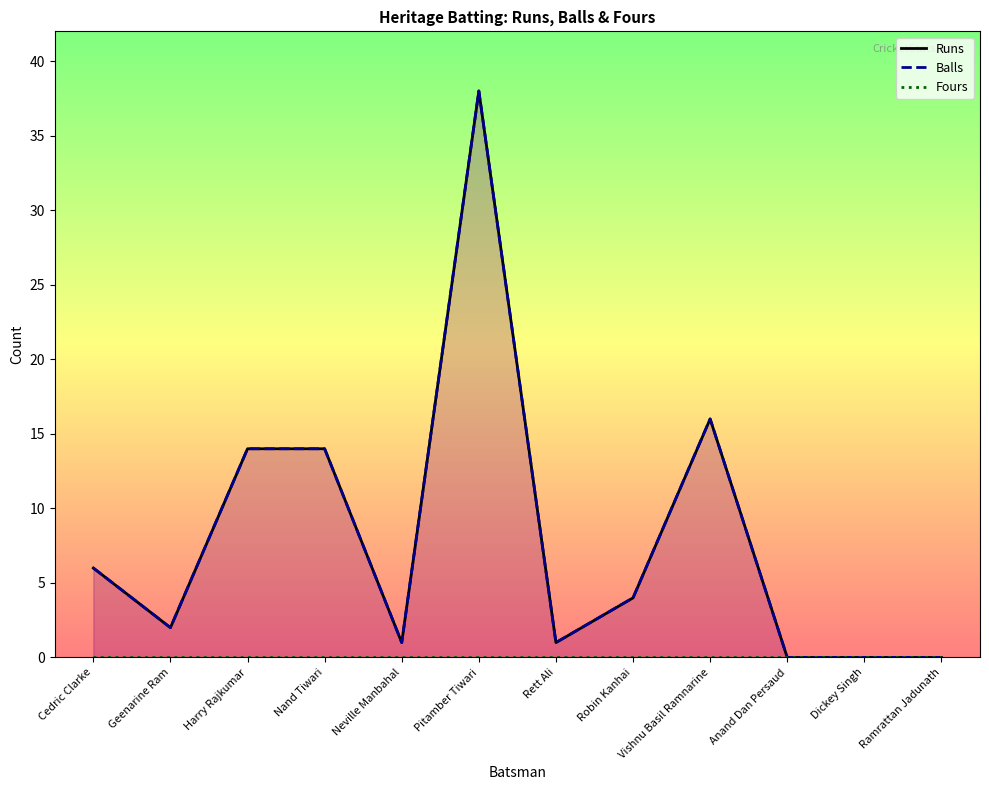

Is it true that Balls equals 2 at Rett Ali?

False